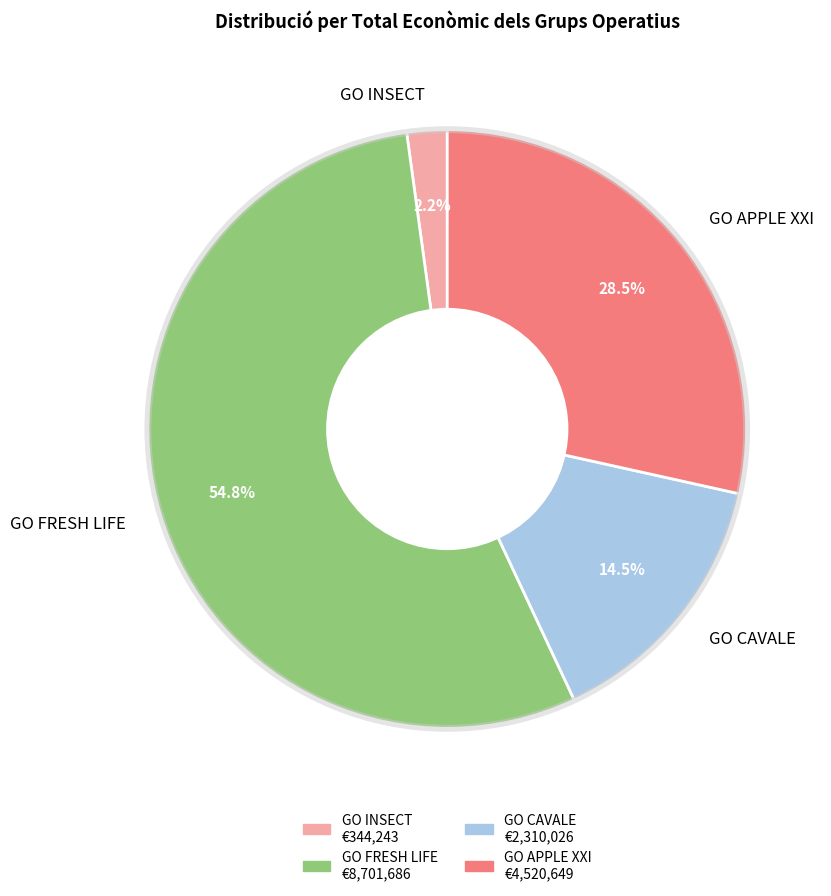

What is the smallest slice in the pie chart?

GO INSECT